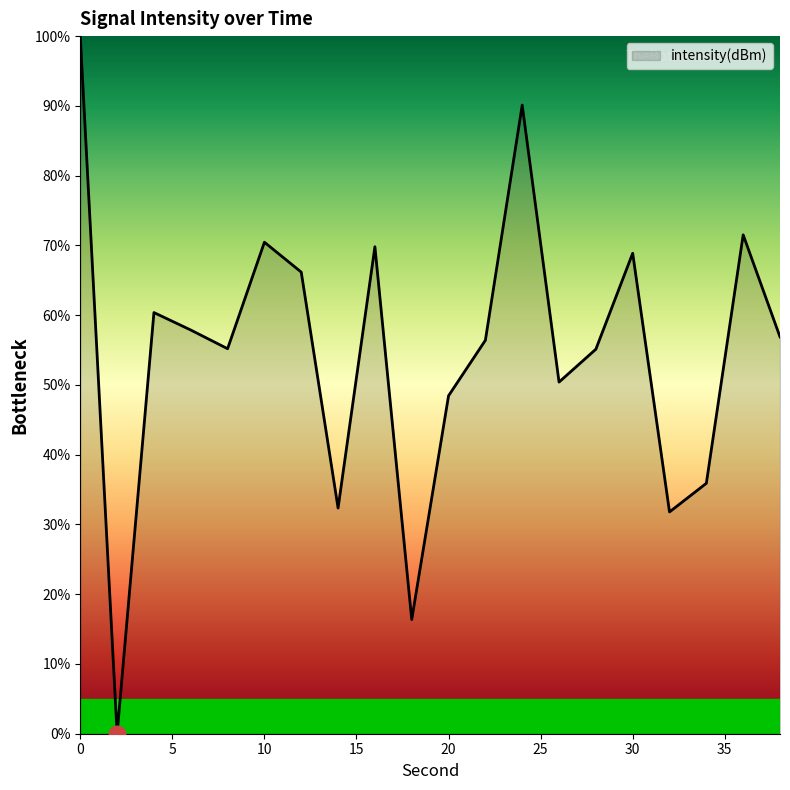

How many interior local valleys (lower than both neighbors) does the data have?

6